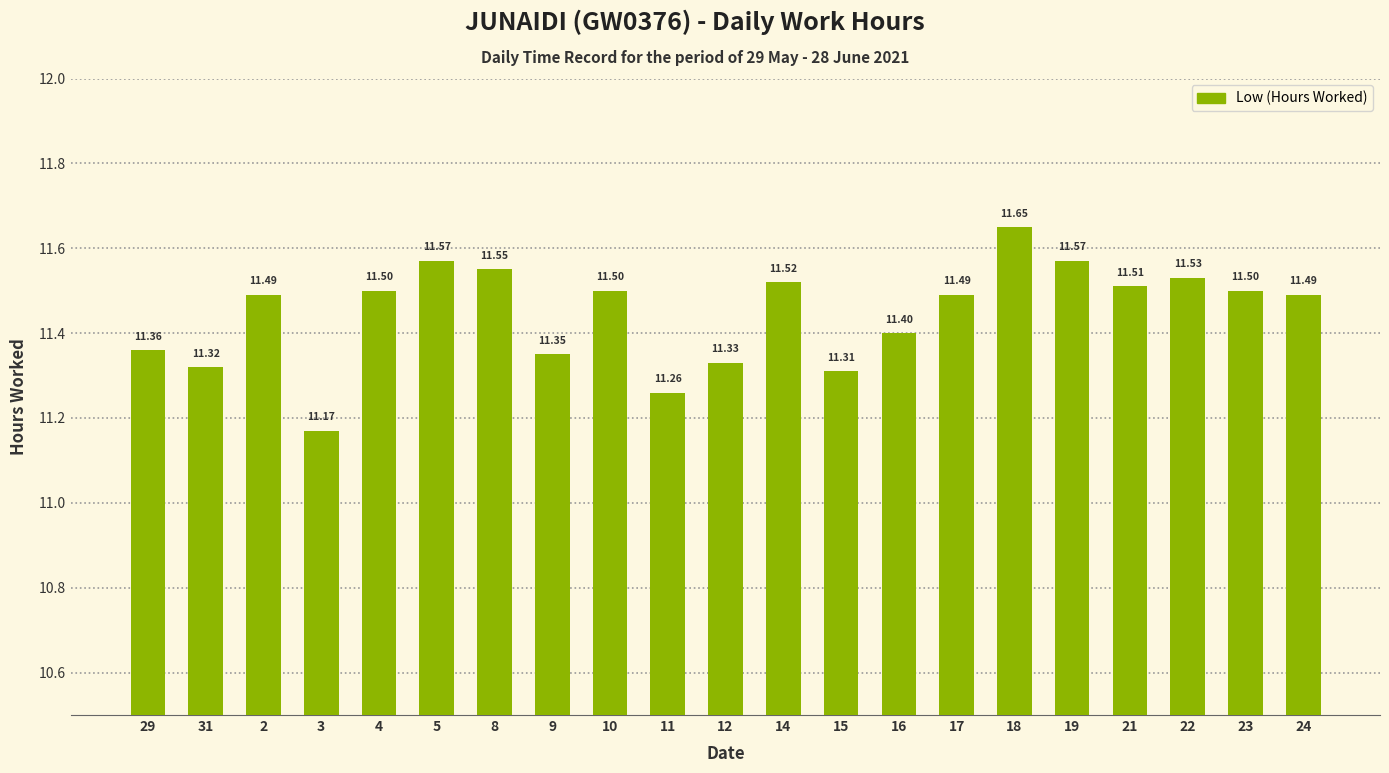

What is the label of the 5th bar from the right?

19